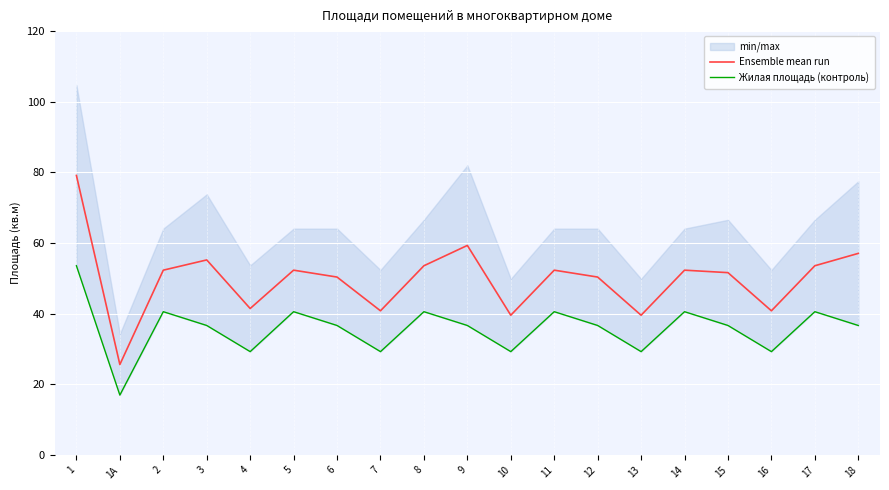

Reading left to right, extract all data points from this chart.

Ensemble mean run: 79.2	25.6	52.3	55.2	41.5	52.3	50.4	40.9	53.6	59.4	39.6	52.3	50.4	39.6	52.3	51.6	40.9	53.6	57.1
Жилая площадь (контроль): 53.6	17.0	40.6	36.7	29.3	40.6	36.7	29.3	40.6	36.7	29.3	40.6	36.7	29.3	40.6	36.7	29.3	40.6	36.7